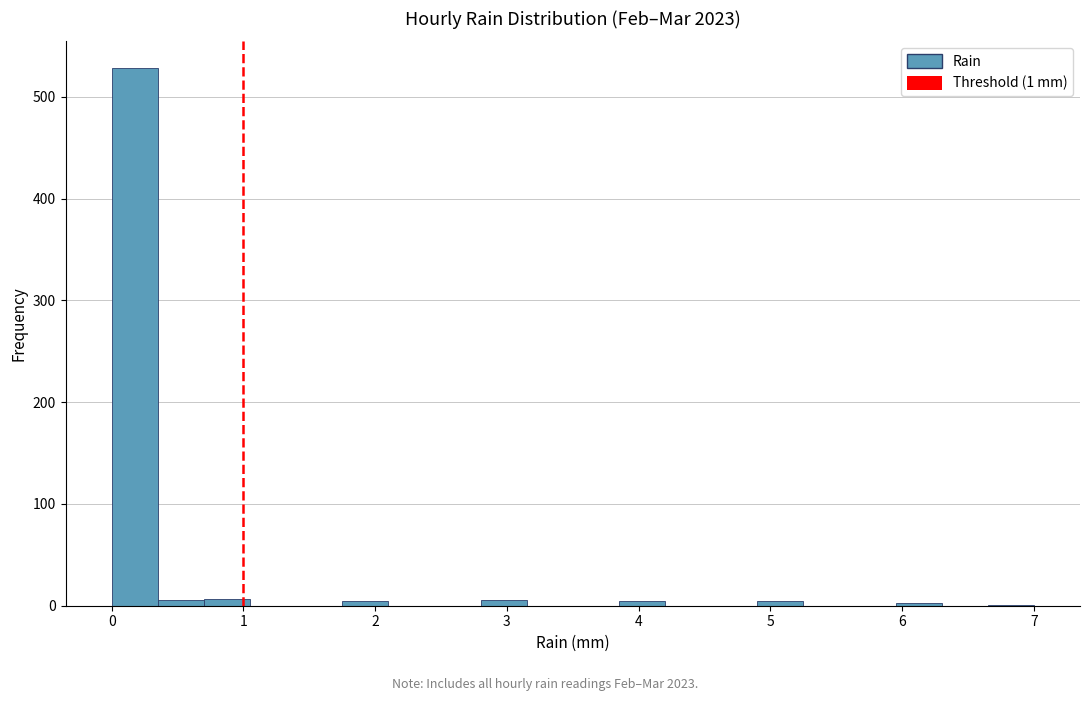

Around what value on the x-axis is the tallest bar? Give the approximate position of its centre, as read against the axis.

0.2